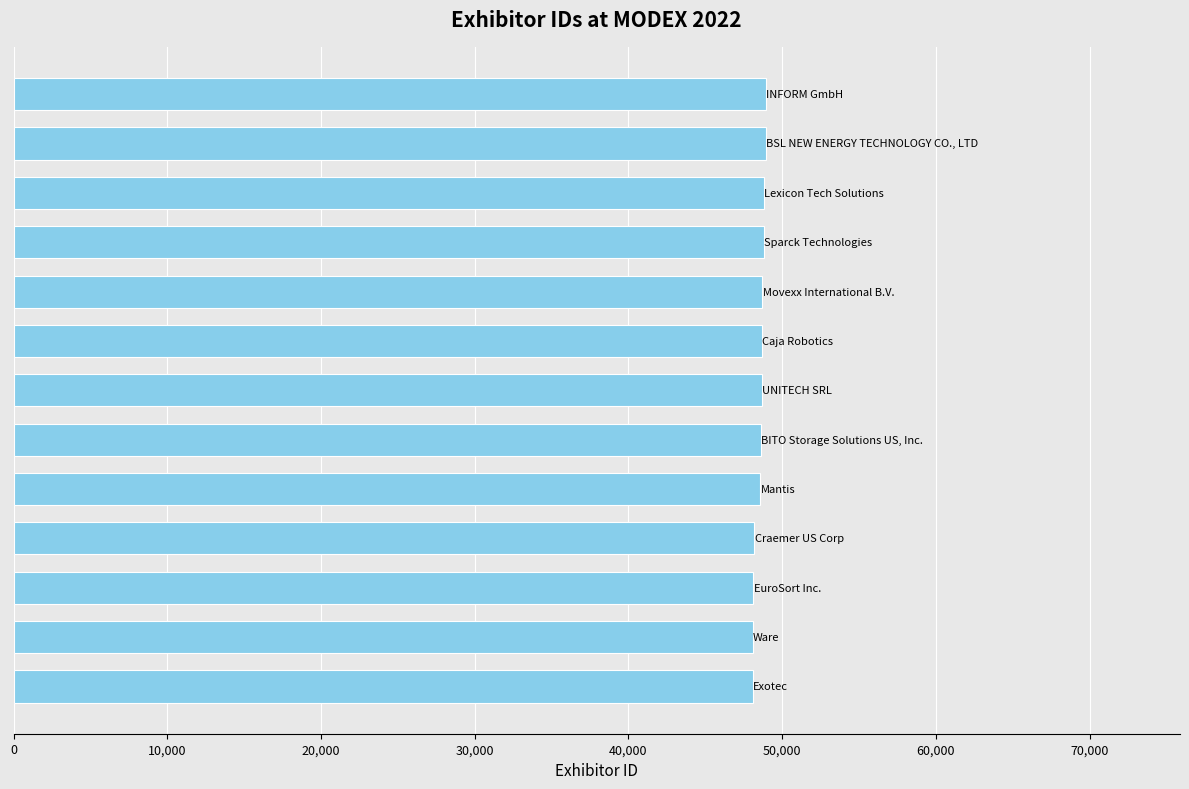

How many data points does each series have?

13